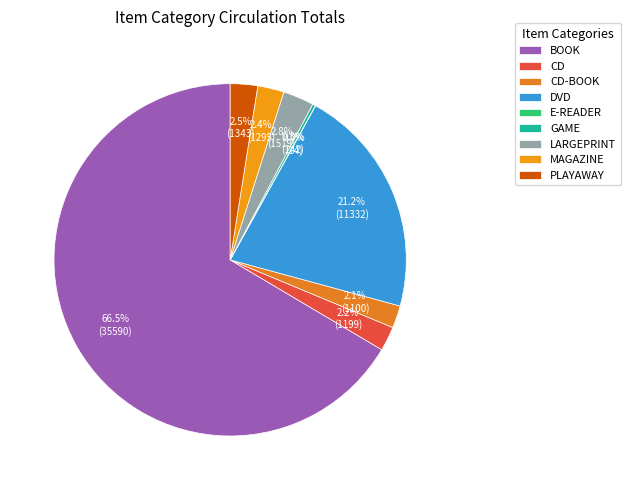

How many segments does this pie chart have?

9